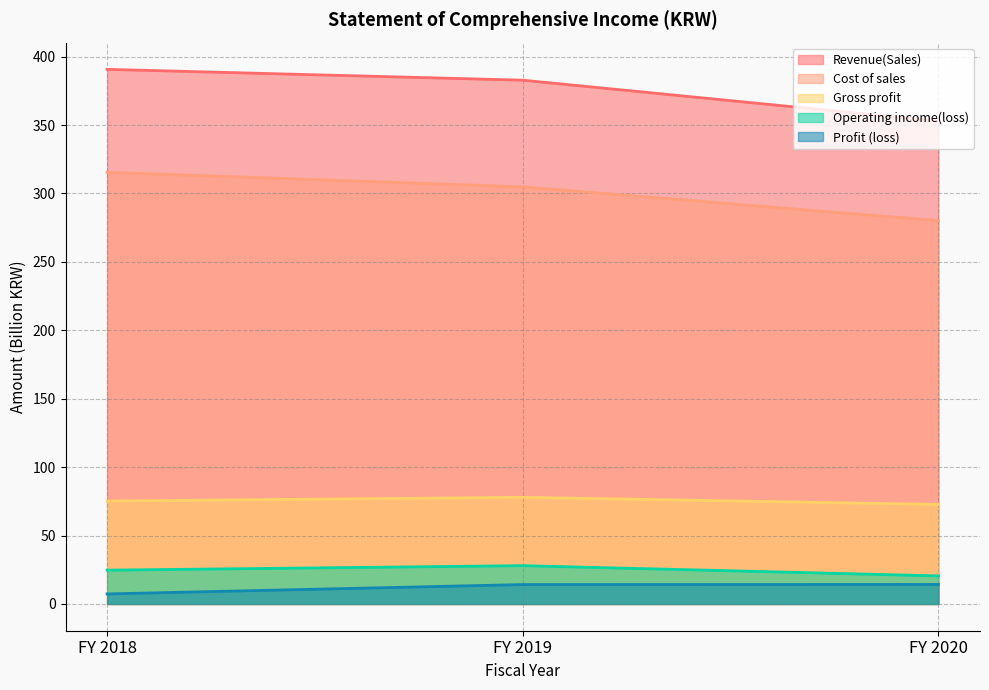

What is the minimum value for Gross profit?

72.7